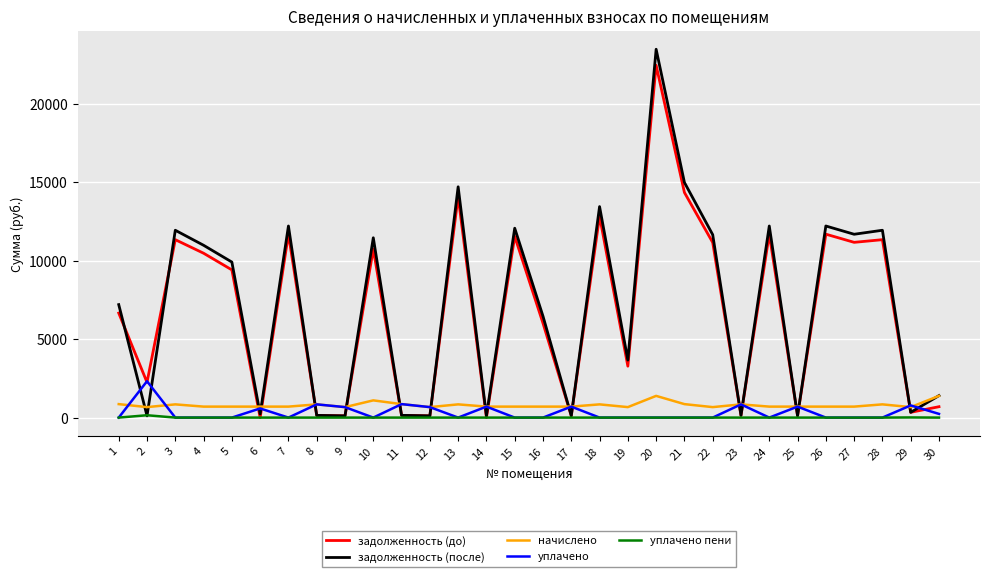

Where is the first local maximum for задолженность (после)?

3